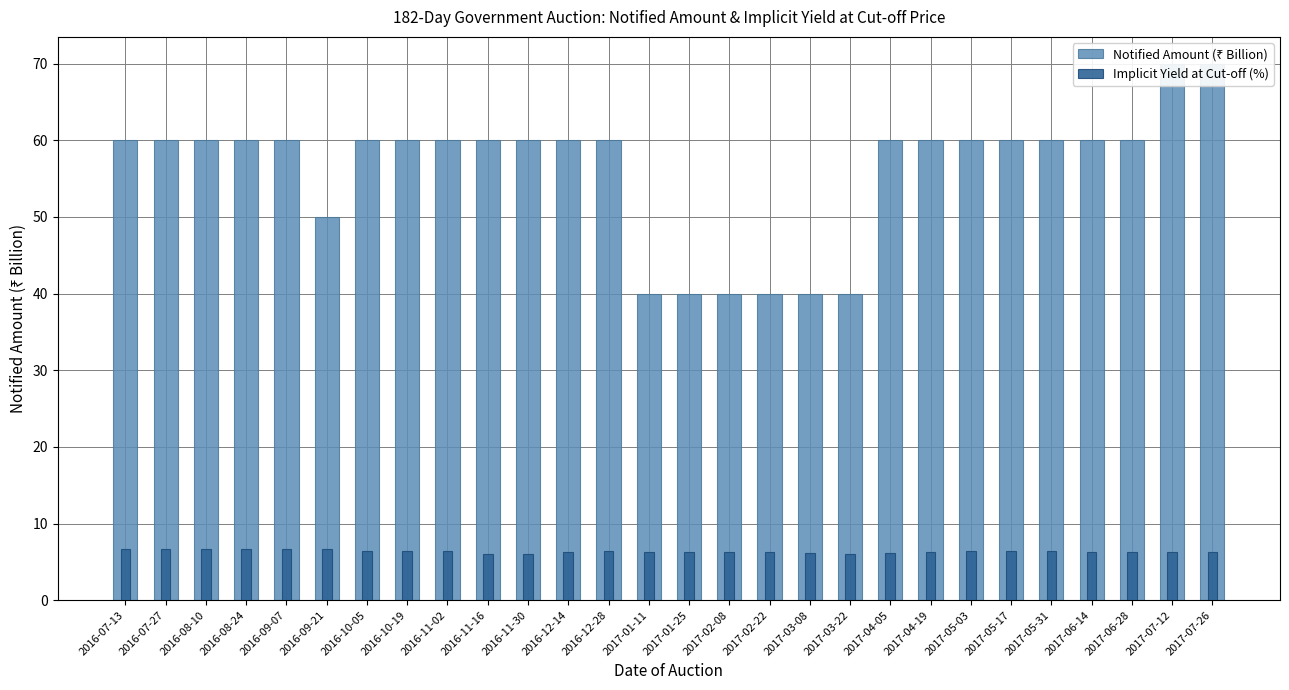

Reading left to right, extract all data points from this chart.

Notified Amount (₹ Billion): 2016-07-13=60.0	2016-07-27=60.0	2016-08-10=60.0	2016-08-24=60.0	2016-09-07=60.0	2016-09-21=50.0	2016-10-05=60.0	2016-10-19=60.0	2016-11-02=60.0	2016-11-16=60.0	2016-11-30=60.0	2016-12-14=60.0	2016-12-28=60.0	2017-01-11=40.0	2017-01-25=40.0	2017-02-08=40.0	2017-02-22=40.0	2017-03-08=40.0	2017-03-22=40.0	2017-04-05=60.0	2017-04-19=60.0	2017-05-03=60.0	2017-05-17=60.0	2017-05-31=60.0	2017-06-14=60.0	2017-06-28=60.0	2017-07-12=70.0	2017-07-26=70.0
Implicit Yield at Cut-off (%): 2016-07-13=6.7	2016-07-27=6.7	2016-08-10=6.7	2016-08-24=6.7	2016-09-07=6.7	2016-09-21=6.6	2016-10-05=6.4	2016-10-19=6.5	2016-11-02=6.5	2016-11-16=6.0	2016-11-30=6.1	2016-12-14=6.3	2016-12-28=6.4	2017-01-11=6.3	2017-01-25=6.2	2017-02-08=6.2	2017-02-22=6.3	2017-03-08=6.1	2017-03-22=6.1	2017-04-05=6.2	2017-04-19=6.3	2017-05-03=6.4	2017-05-17=6.4	2017-05-31=6.4	2017-06-14=6.3	2017-06-28=6.3	2017-07-12=6.3	2017-07-26=6.2